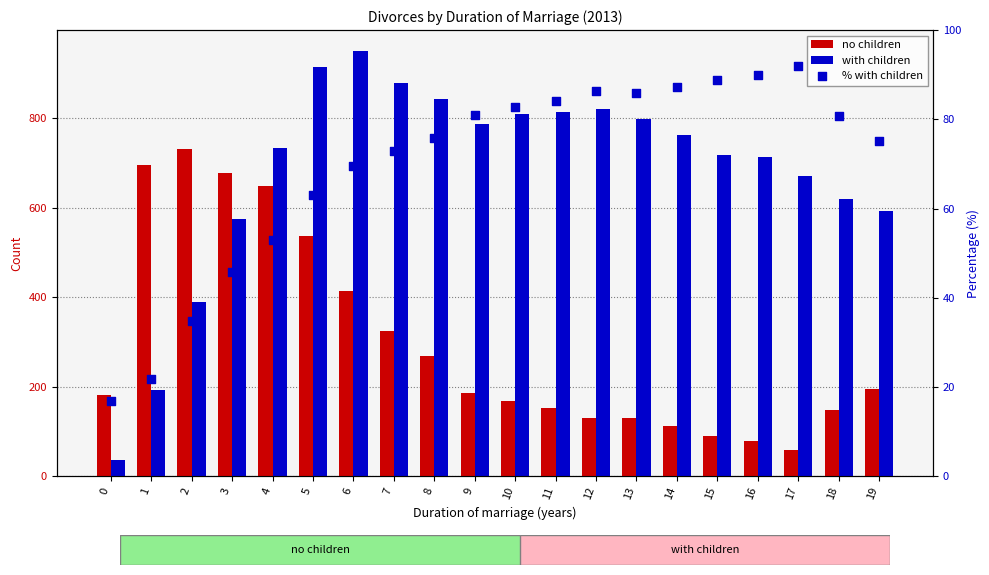

At which category is the sum across all series the highest?

5